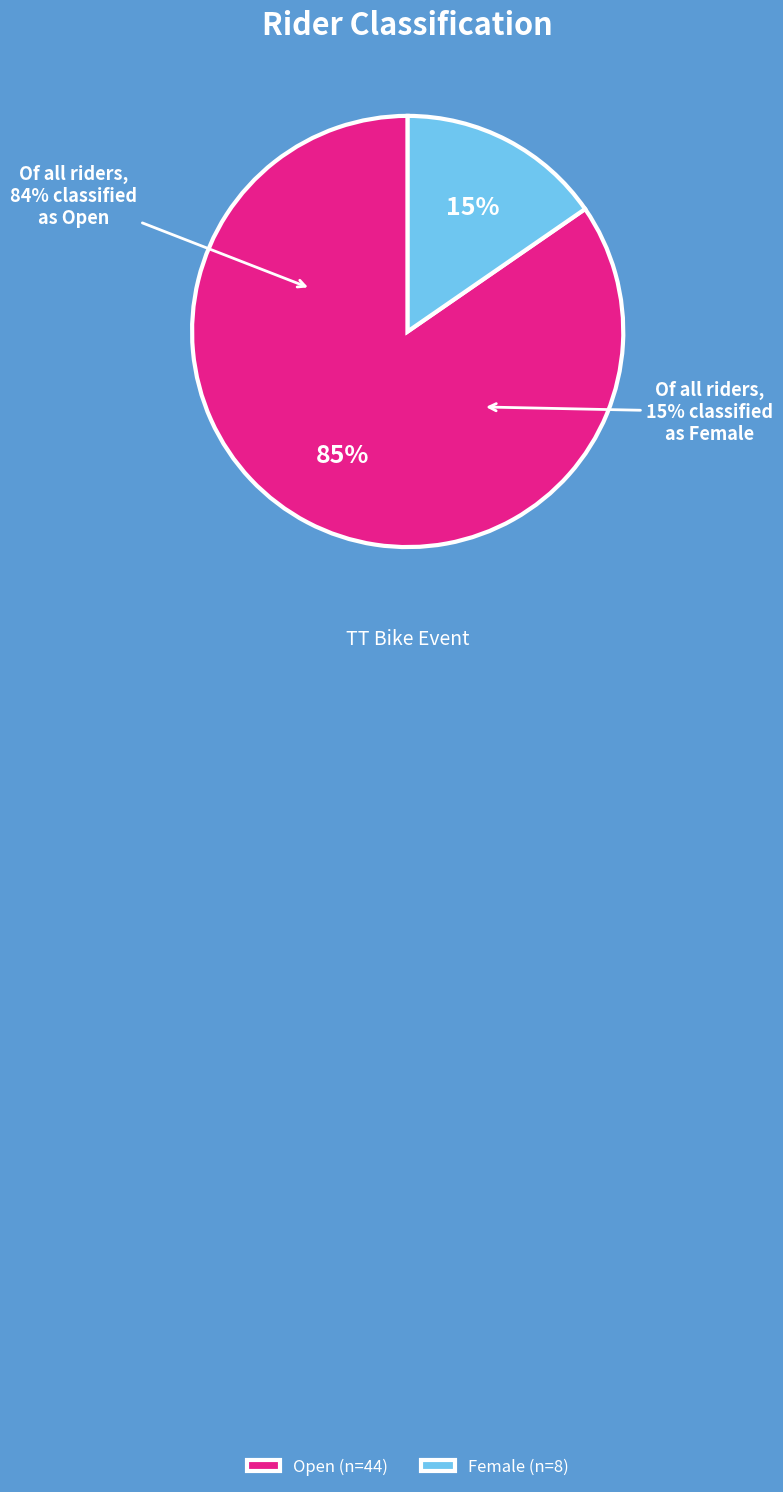

To the nearest percent, what is the combined percentage of Female and Open?

100%